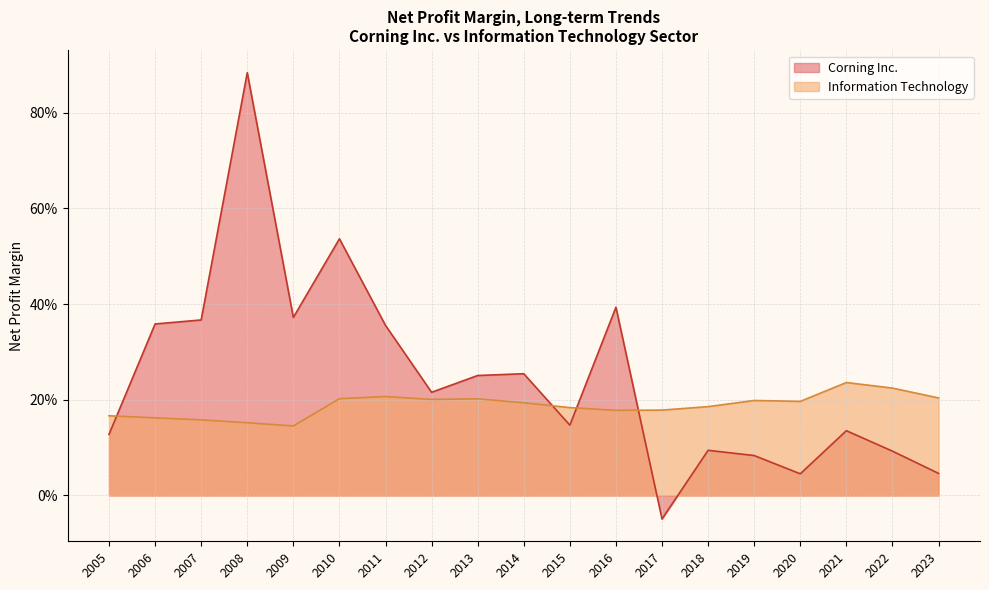

Which series ends up on top after the final intersection of Information Technology and Corning Inc.?

Information Technology